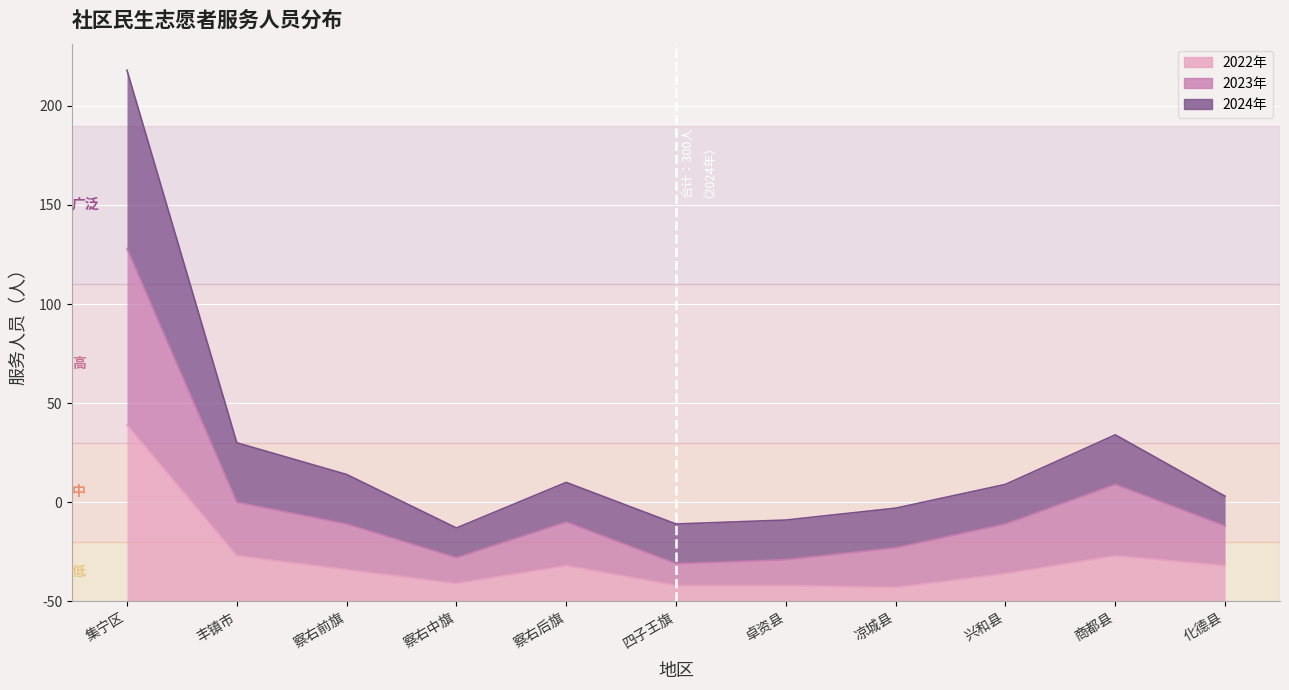

True or false: 2022年 and 2023年 cross at least once.

False